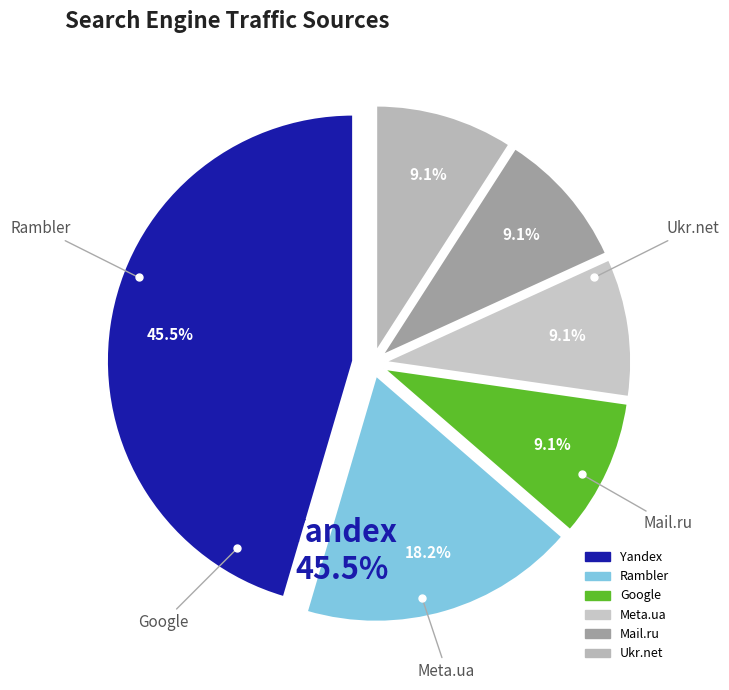

The Yandex slice represents 45% of the pie. True or false?

True